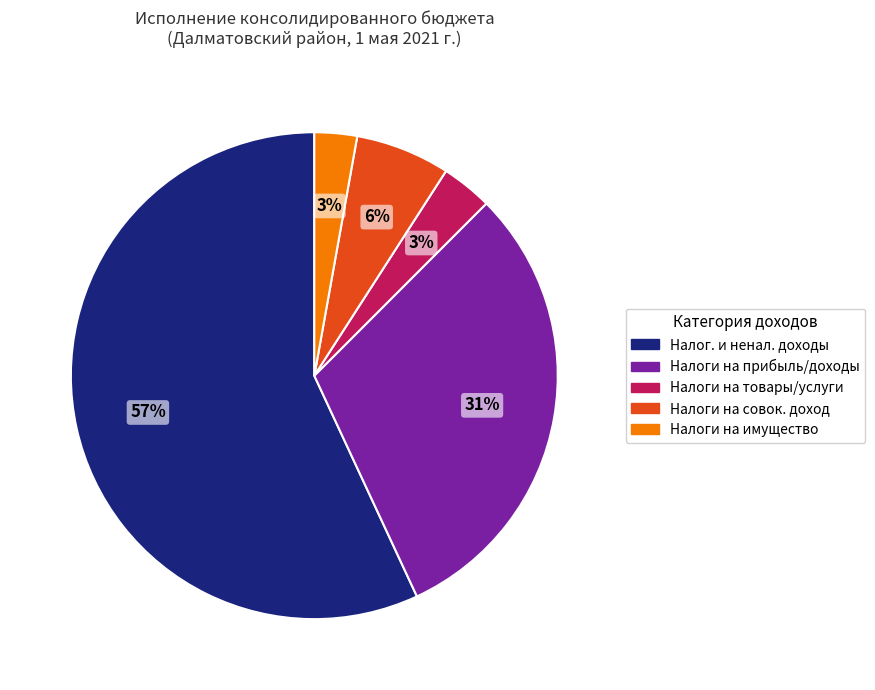

Combined, do Налог. и ненал. доходы and Налоги на имущество account for over 50%?

Yes